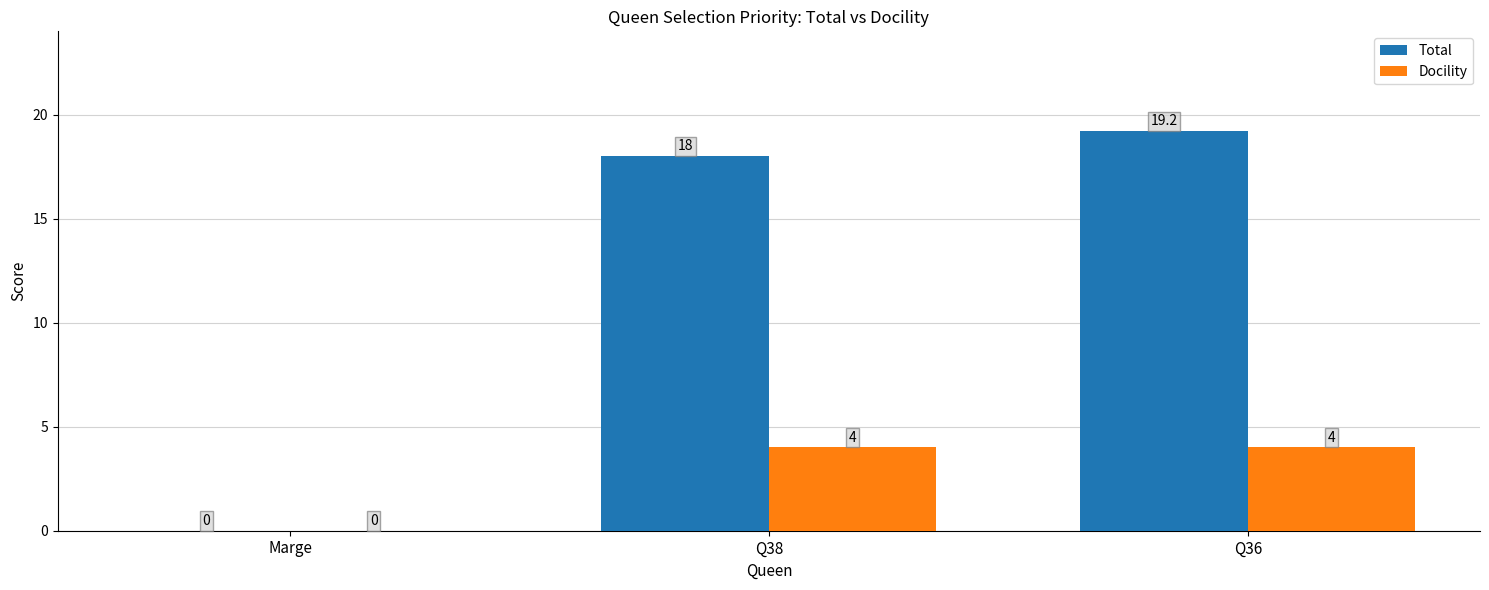

Which series changed the most between Marge and Q38?

Total